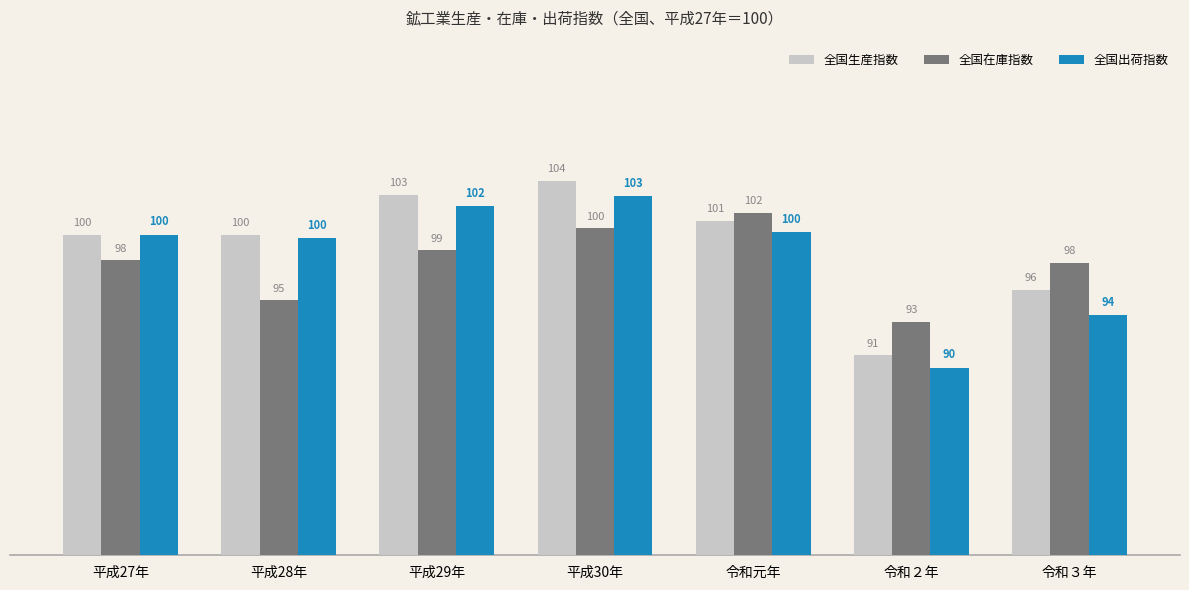

Which series changed the most between 平成27年 and 平成29年?

全国生産指数